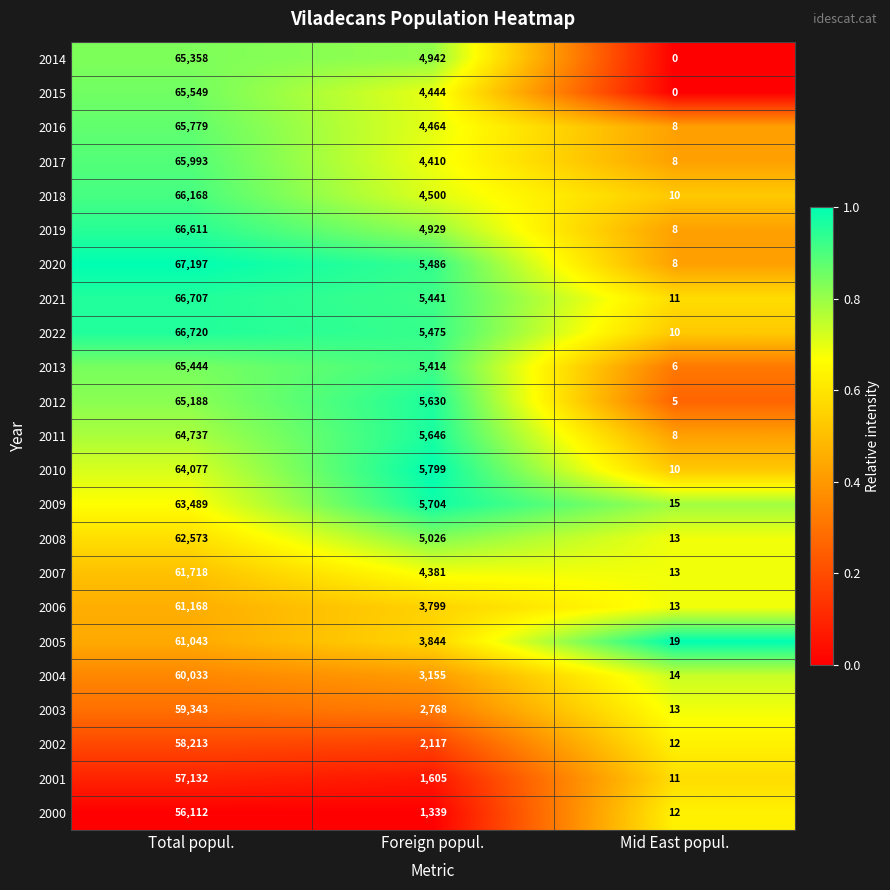

Rank the series by their maximum value, from lowest to highest.

2000, 2001, 2002, 2003, 2004, 2005, 2006, 2007, 2008, 2009, 2010, 2011, 2012, 2014, 2013, 2015, 2016, 2017, 2018, 2019, 2021, 2022, 2020